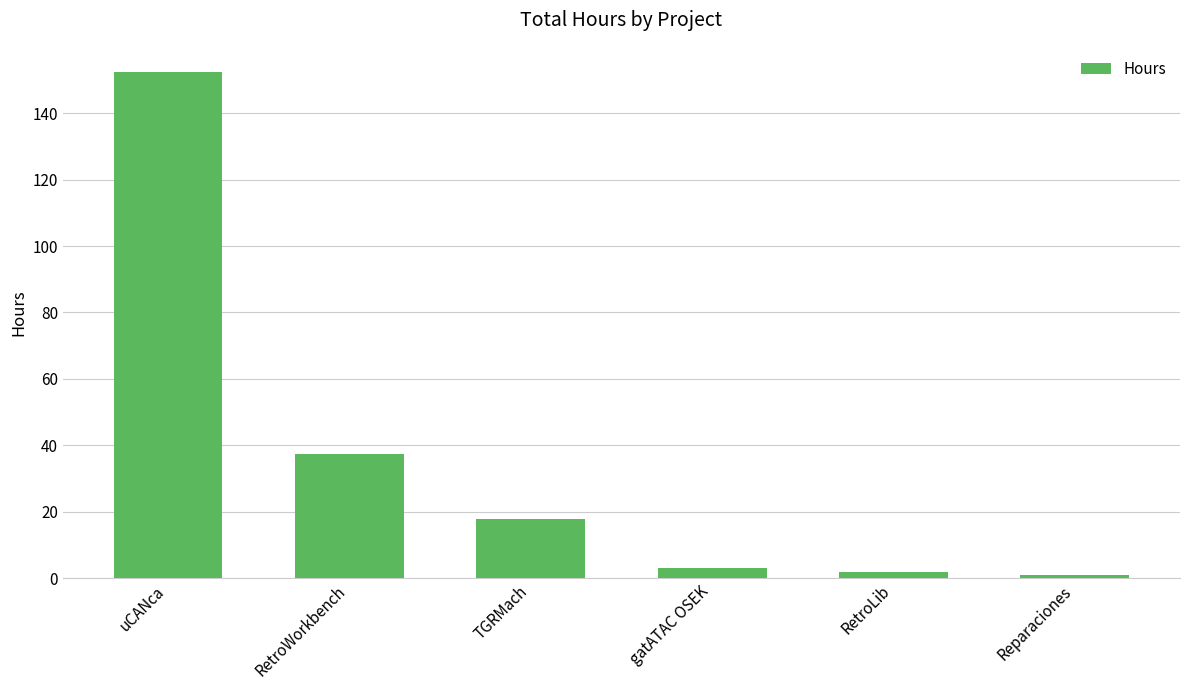

What position from the left is Reparaciones?

6